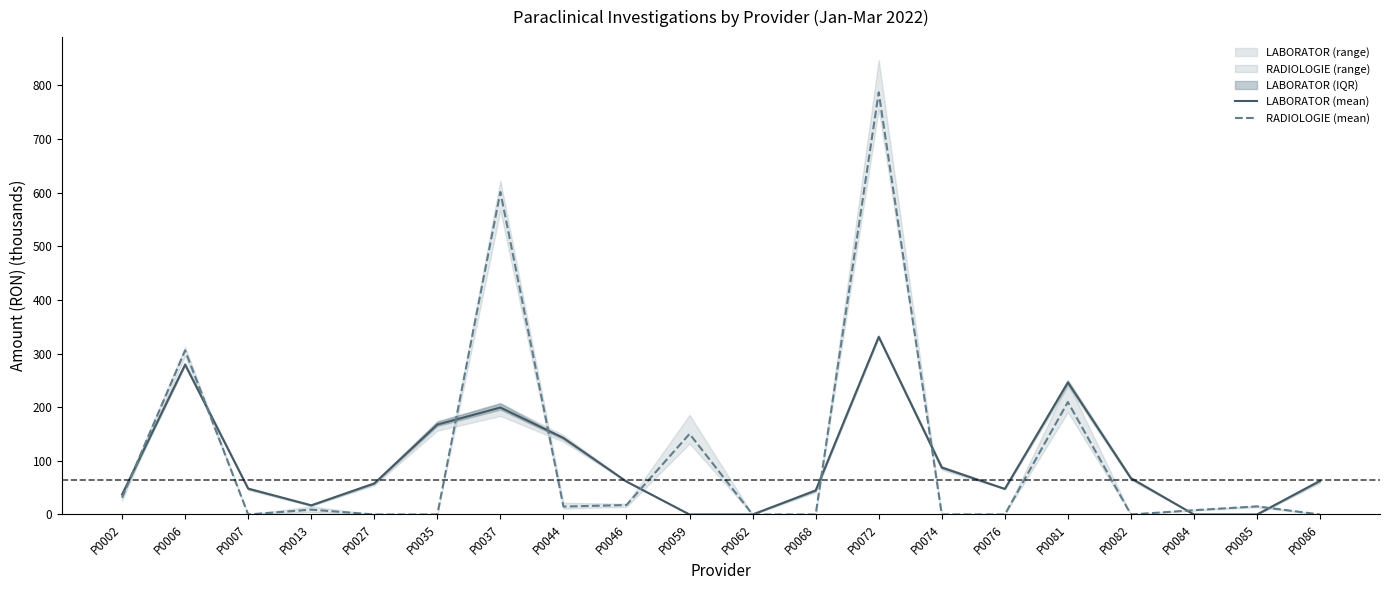

How many values in RADIOLOGIE (mean) are above zero?

11